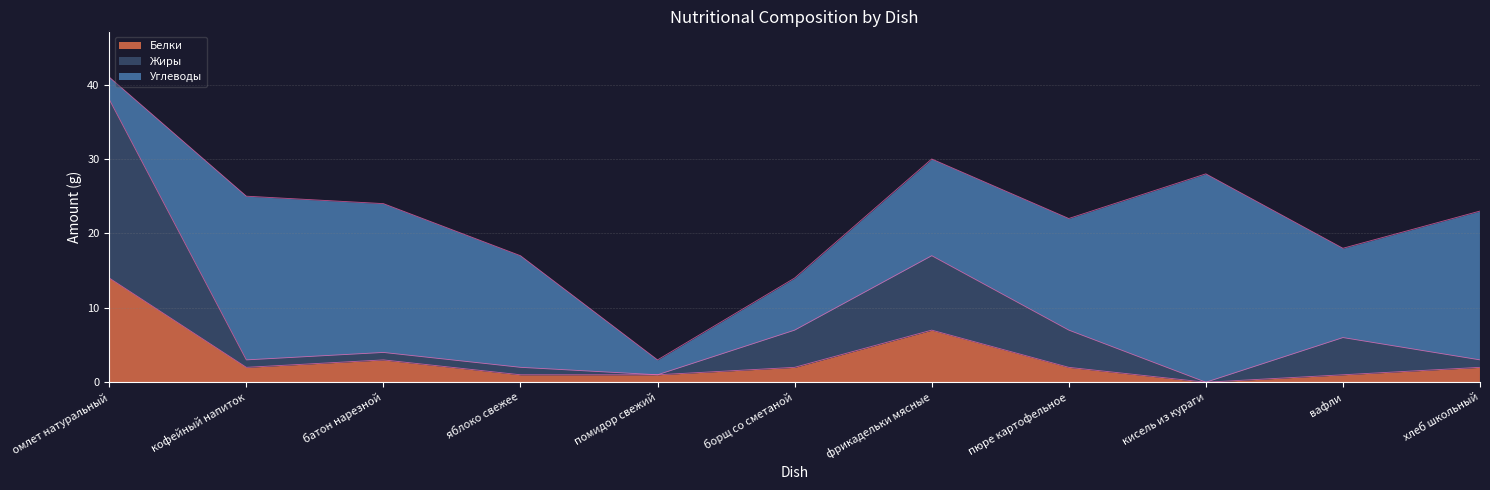

The value of Жиры at фрикадельки мясные is 9. True or false?

False